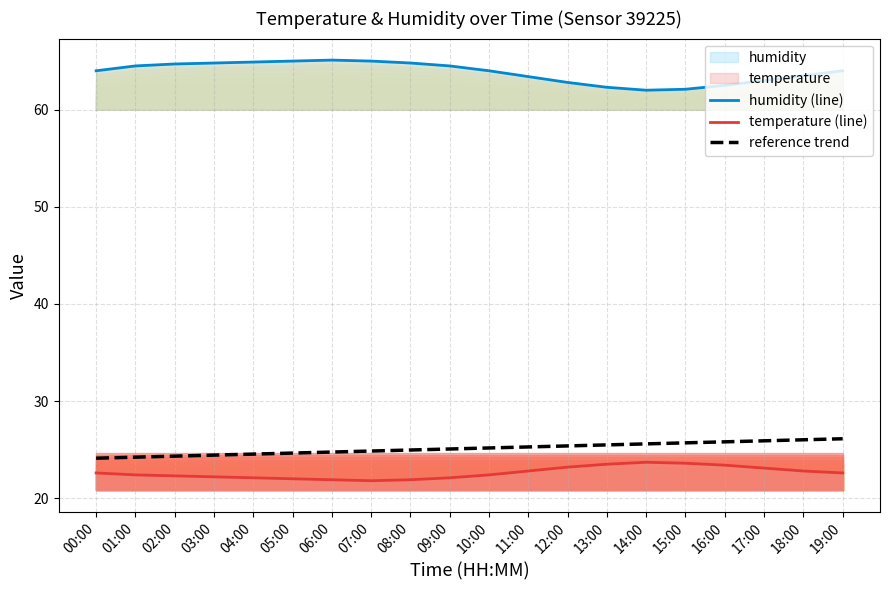

Which label corresponds to the largest value in the chart?

06:00